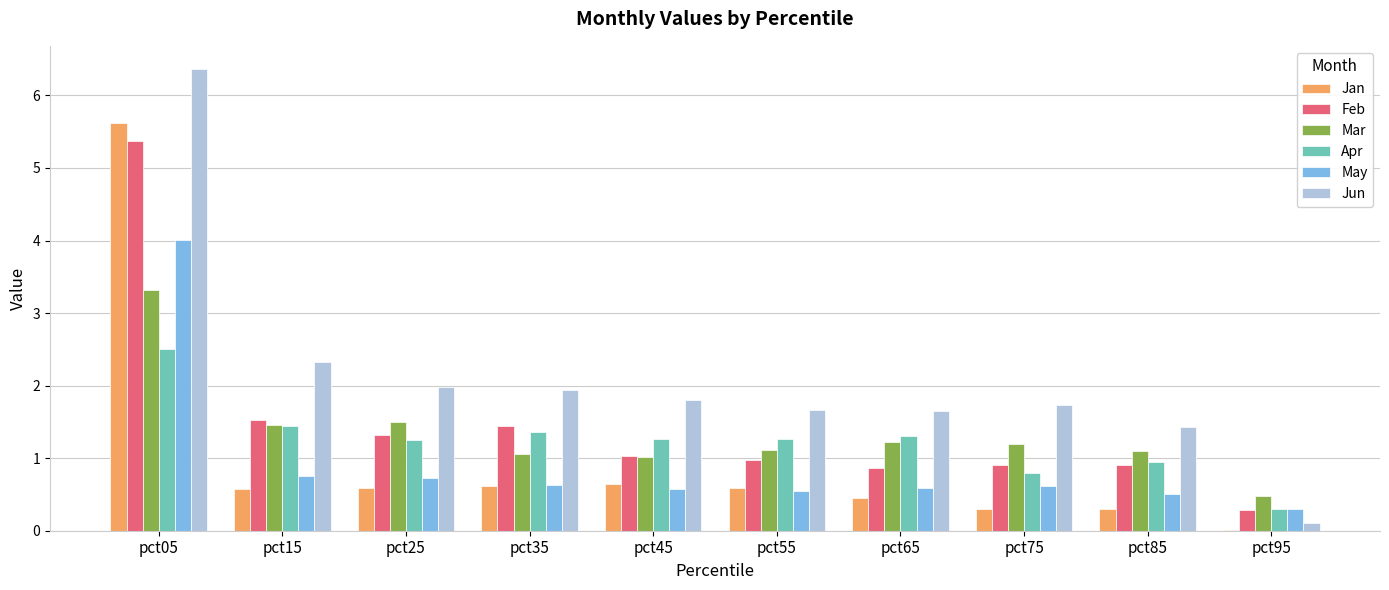

What is the spread (max minus min) of values at pct45?

1.2